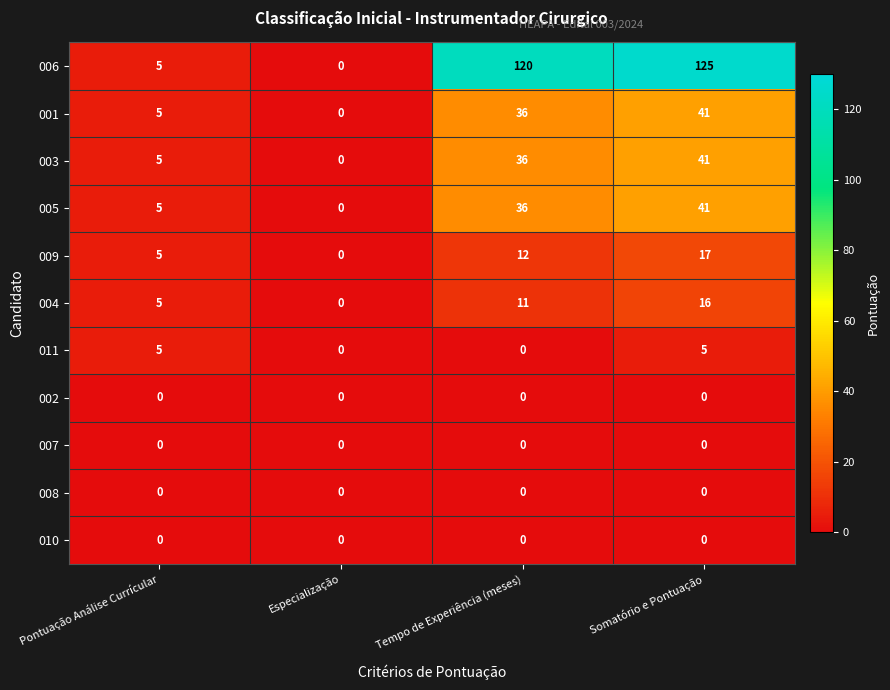

Which series has the widest spread of values?

006